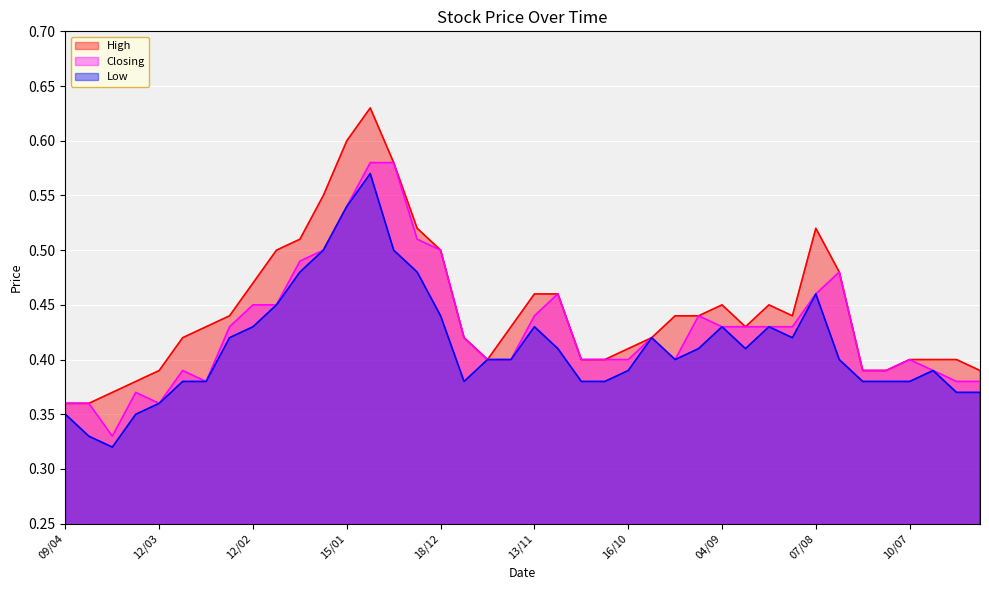

True or false: Low_line has more than 1 interior local peaks.

True